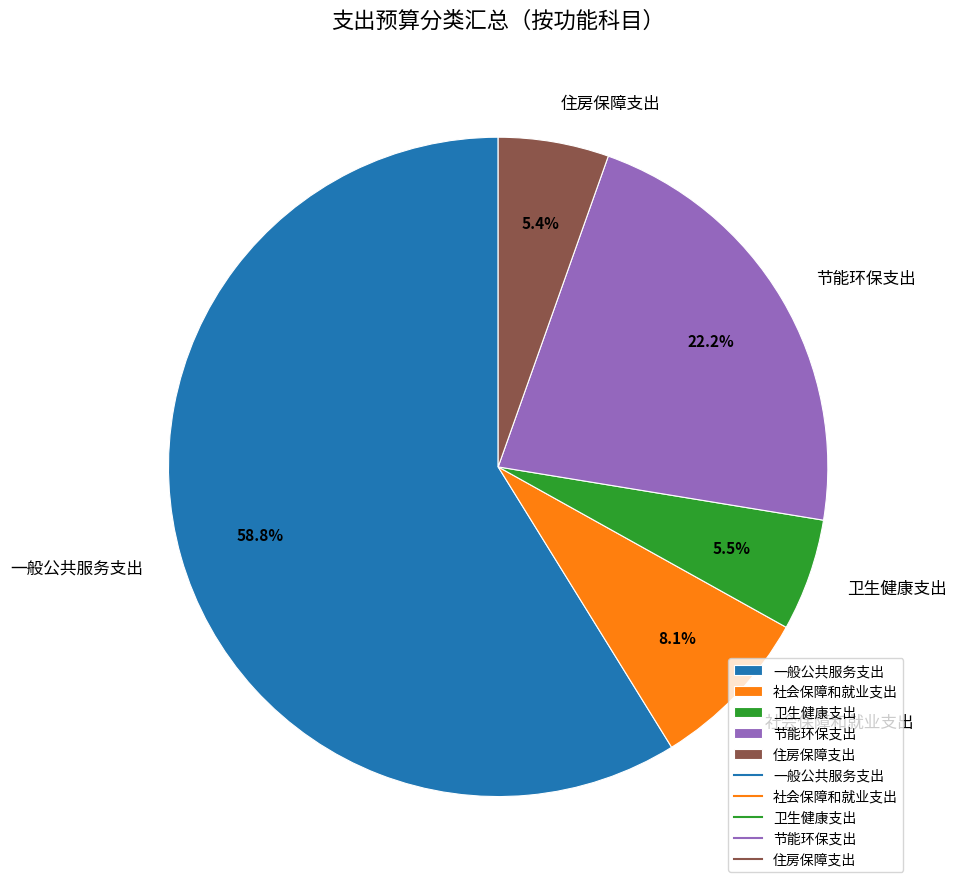

What is the largest slice in the pie chart?

一般公共服务支出